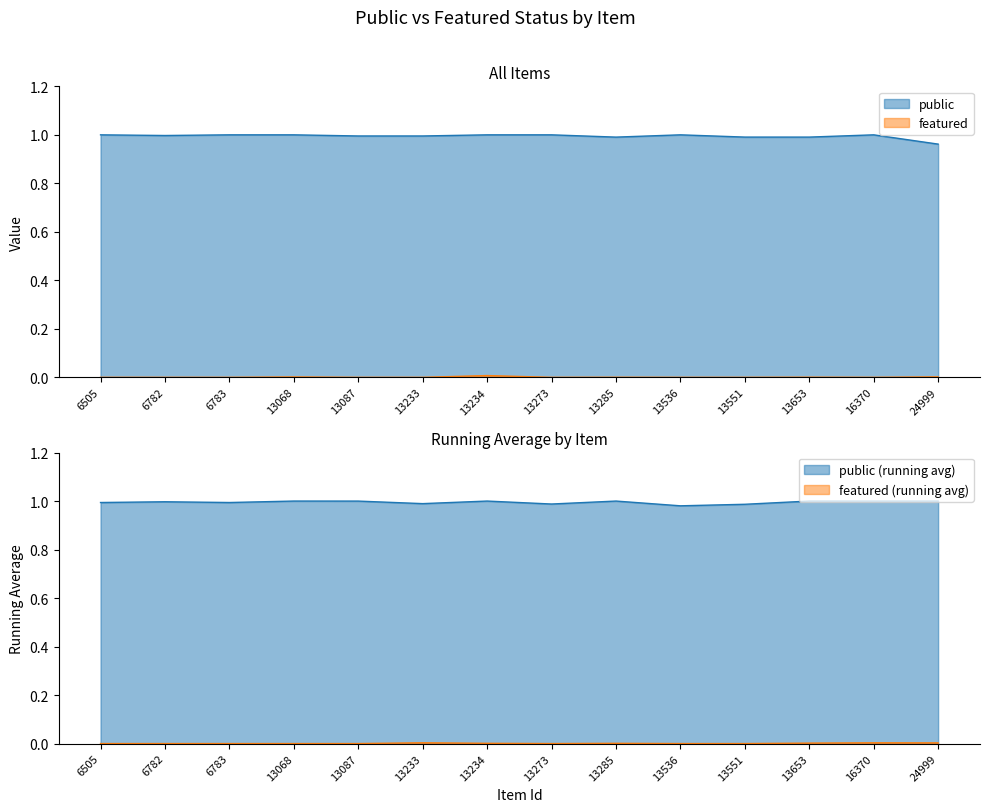

Rank the series by their maximum value, from highest to lowest.

public, featured